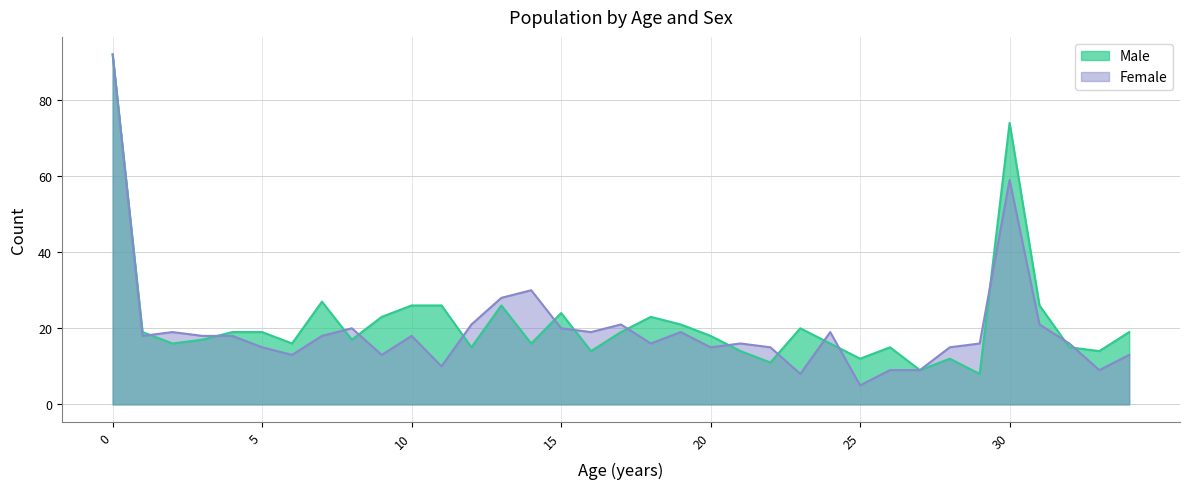

Is it true that Male equals 12 at 11?

False